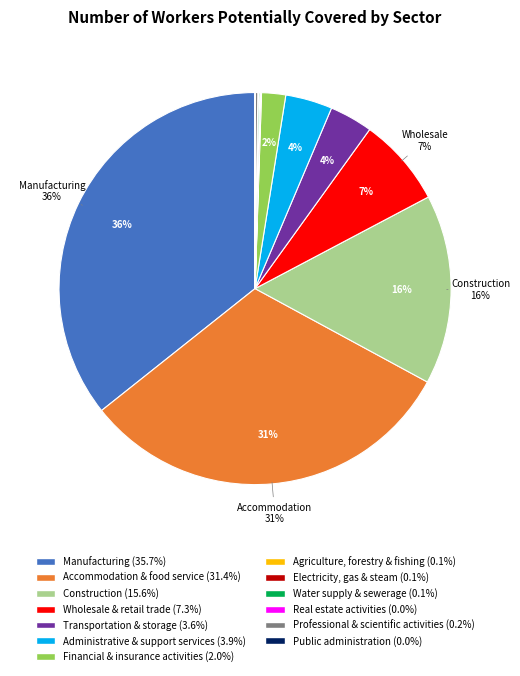

Does any single category account for the majority?

No